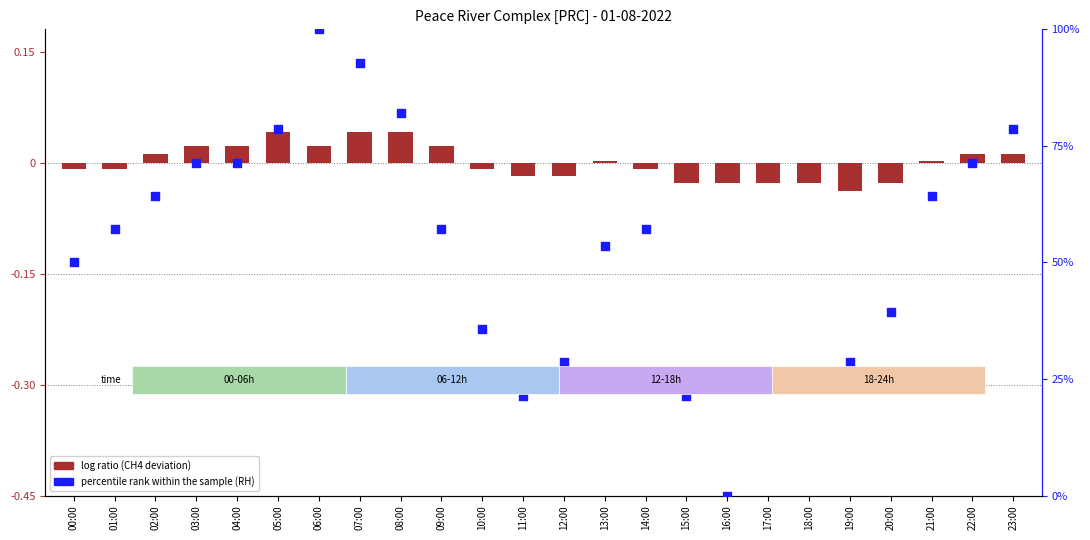

At how many categories does at least one series exceed 64?

10